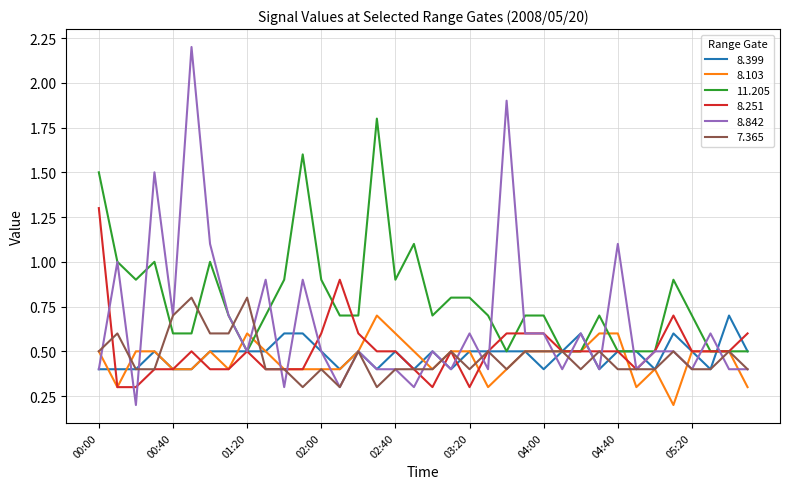

Which series has the largest range (max minus min)?

8.842